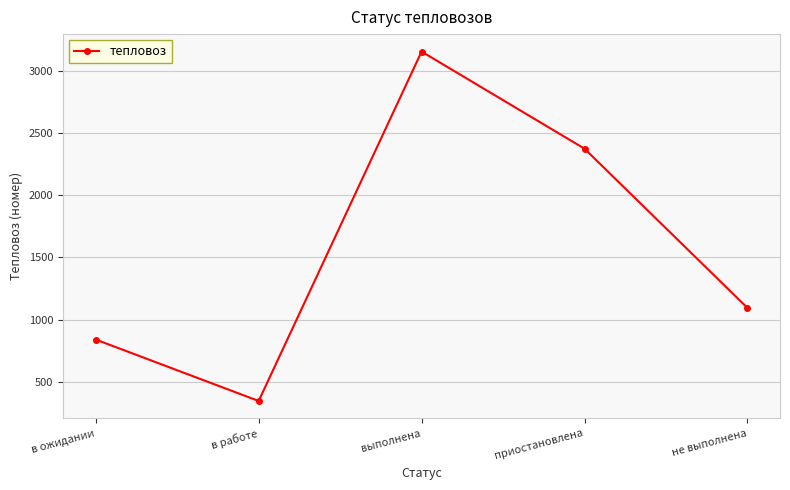

Does the chart display data point markers on the line(s)?

Yes